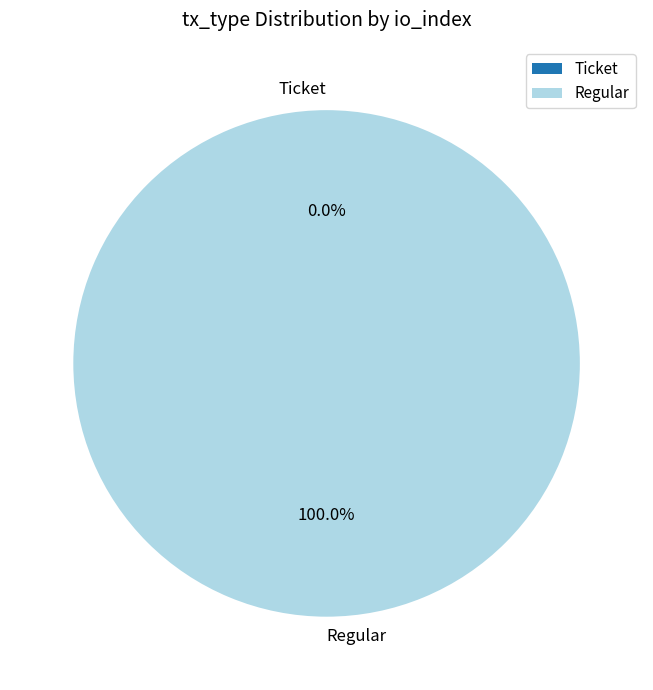

Does any single category account for the majority?

Yes